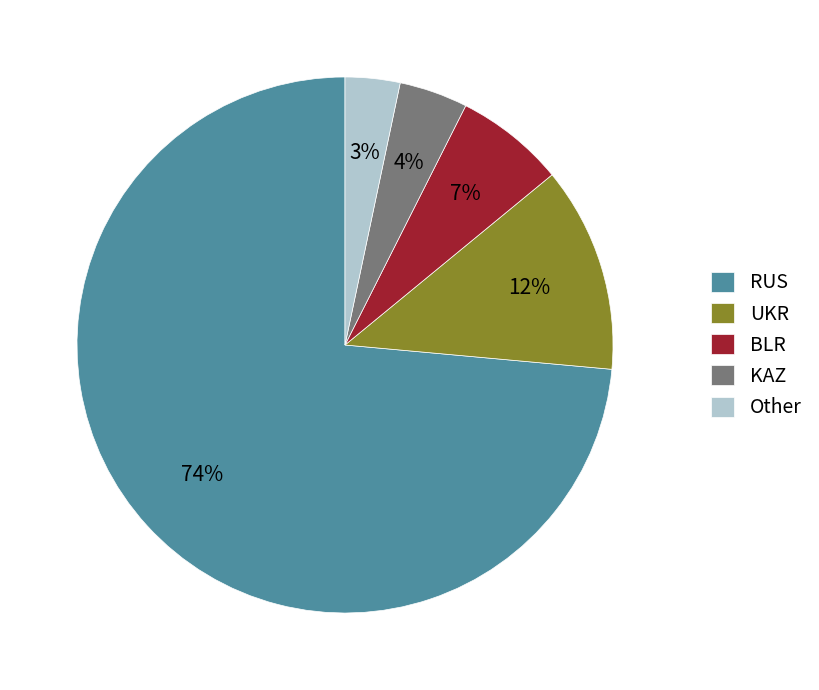

The RUS slice represents 74% of the pie. True or false?

True